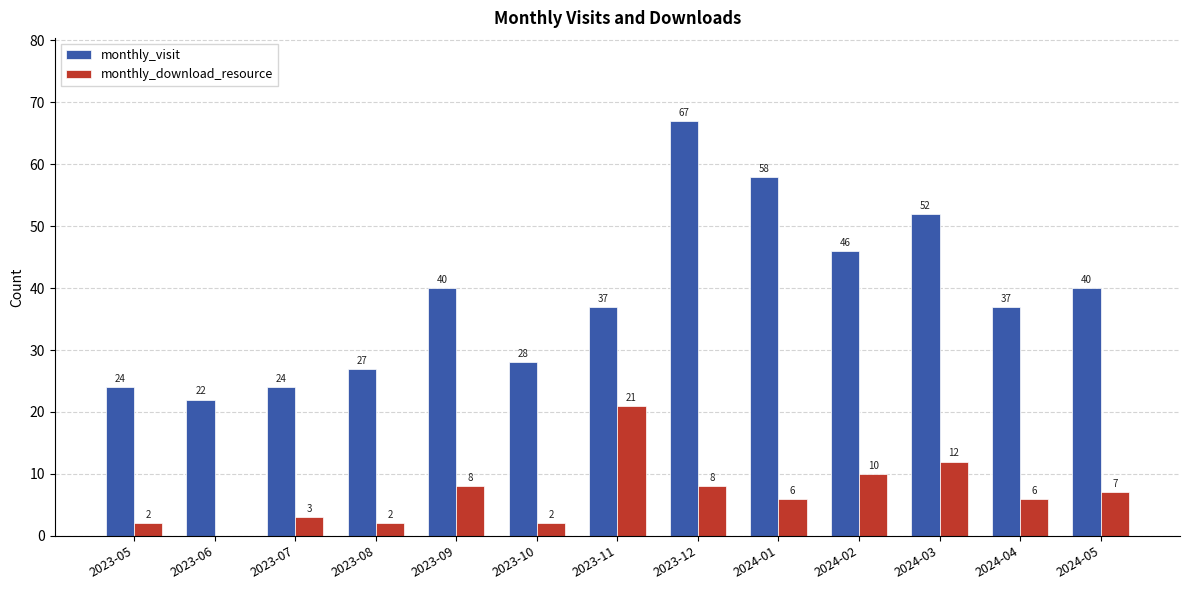

Is it true that monthly_download_resource equals 6 at 2024-04?

True